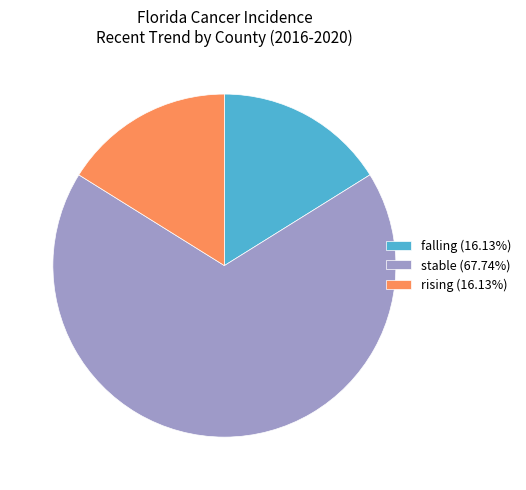

Is there a majority slice in this chart?

Yes